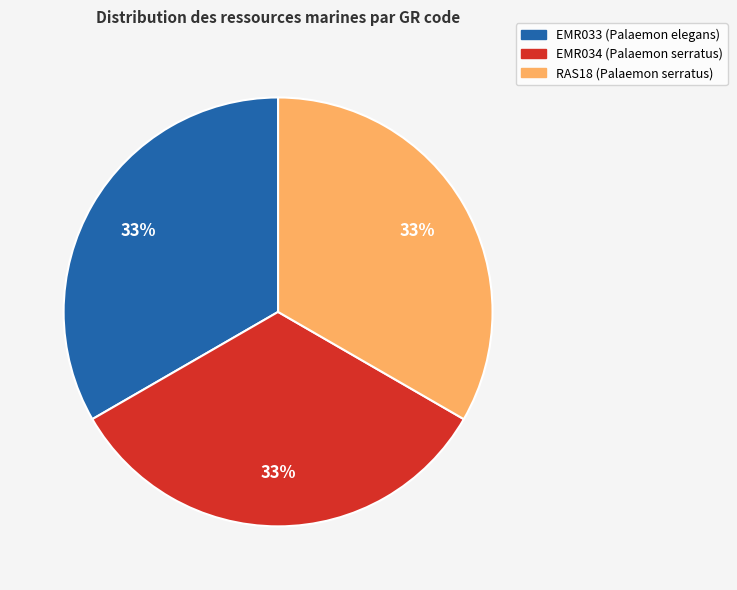

To the nearest percent, what portion does EMR033 (Palaemon elegans) represent?

33%